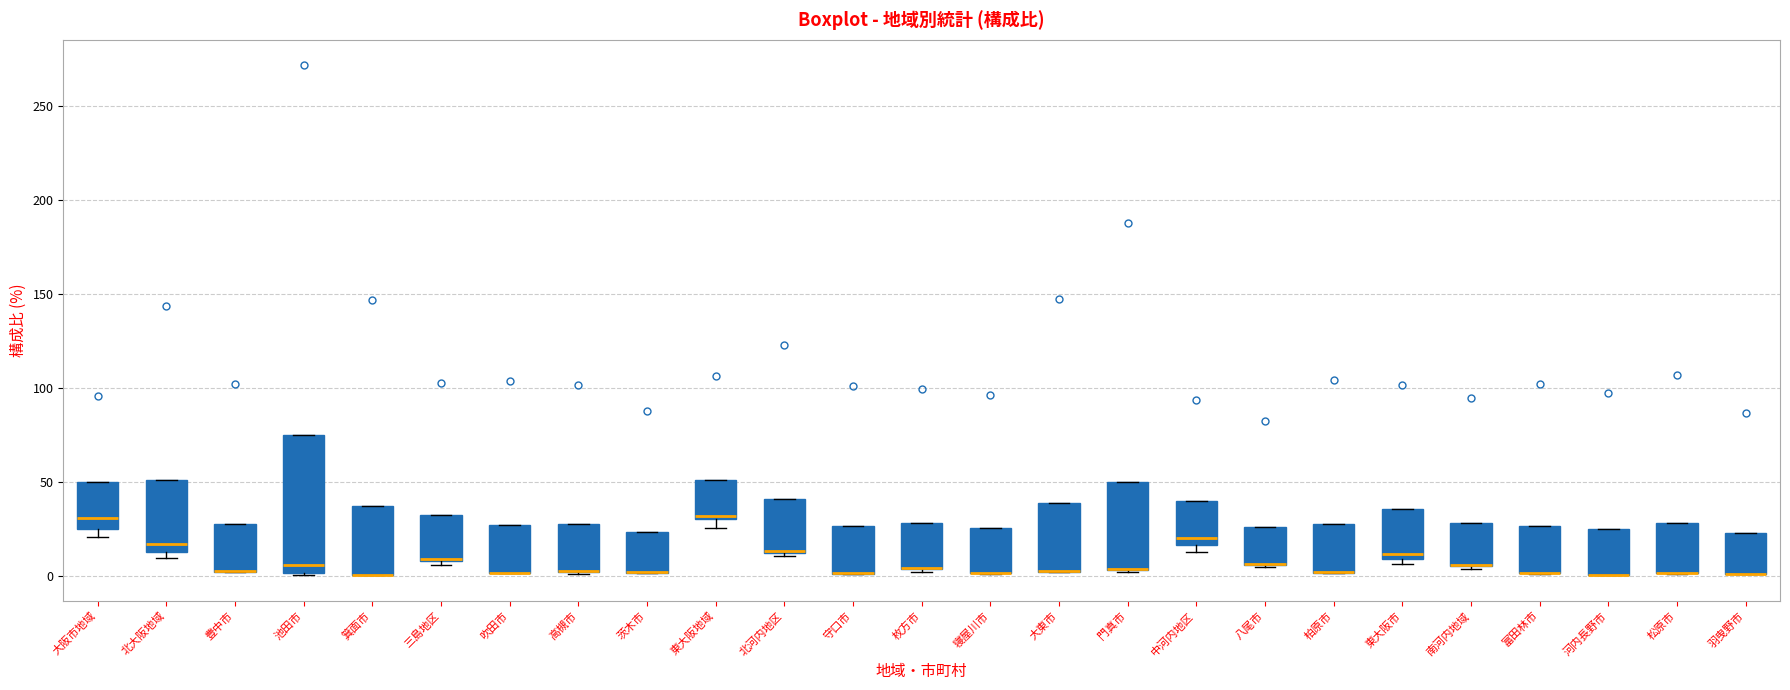

Reading left to right, transcribe this box plot: for each box, give where its median line is, the range the box spans, and where its two whiskers end, as read against the y-axis. The values are not printed on the chart, so give them approximately, as read against the axis.

大阪市地域: median 30, box 25 to 50, whiskers 20 to 50
北大阪地域: median 15 (just above the box's lower edge), box 15 to 50, whiskers 10 to 50
豊中市: median 5 (drawn on the box's lower edge), box 0 to 30, whiskers 0 to 30
池田市: median 5, box 0 to 75, whiskers 0 to 75
箕面市: median 0 (drawn on the box's lower edge), box 0 to 35, whiskers 0 to 35
三島地区: median 10 (drawn on the box's lower edge), box 10 to 35, whiskers 5 to 35
吹田市: median 0 (drawn on the box's lower edge), box 0 to 25, whiskers 0 to 25
高槻市: median 0 (drawn on the box's lower edge), box 0 to 25, whiskers 0 to 25
茨木市: median 0 (drawn on the box's lower edge), box 0 to 25, whiskers 0 to 25
東大阪地域: median 30 (just above the box's lower edge), box 30 to 50, whiskers 25 to 50
北河内地区: median 15 (drawn on the box's lower edge), box 10 to 40, whiskers 10 (just below the box's lower edge) to 40
守口市: median 0 (drawn on the box's lower edge), box 0 to 25, whiskers 0 to 25
枚方市: median 5 (drawn on the box's lower edge), box 5 to 30, whiskers 0 to 30
寝屋川市: median 0 (drawn on the box's lower edge), box 0 to 25, whiskers 0 to 25
大東市: median 0 (drawn on the box's lower edge), box 0 to 40, whiskers 0 to 40
門真市: median 5 (drawn on the box's lower edge), box 5 to 50, whiskers 0 to 50
中河内地区: median 20, box 15 to 40, whiskers 15 (just below the box's lower edge) to 40
八尾市: median 5 (drawn on the box's lower edge), box 5 to 25, whiskers 5 to 25
柏原市: median 0 (drawn on the box's lower edge), box 0 to 30, whiskers 0 to 30
東大阪市: median 10 (just above the box's lower edge), box 10 to 35, whiskers 5 to 35
南河内地域: median 5 (drawn on the box's lower edge), box 5 to 30, whiskers 5 (just below the box's lower edge) to 30
富田林市: median 0 (drawn on the box's lower edge), box 0 to 25, whiskers 0 to 25
河内長野市: median 0 (drawn on the box's lower edge), box 0 to 25, whiskers 0 to 25
松原市: median 0 (drawn on the box's lower edge), box 0 to 30, whiskers 0 to 30
羽曳野市: median 0 (drawn on the box's lower edge), box 0 to 25, whiskers 0 to 25